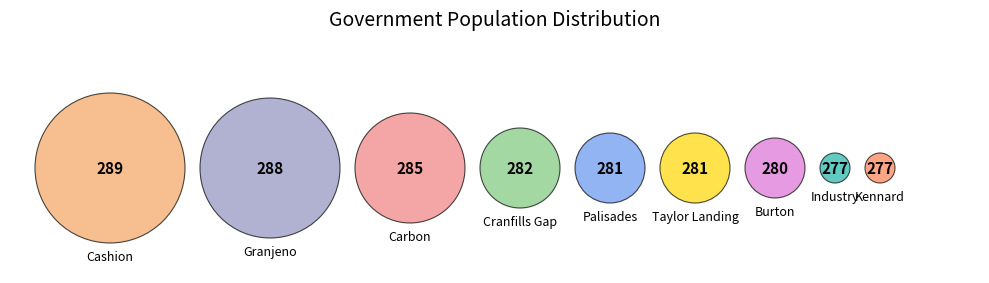

What is the ratio of the value at Industry to the value at Carbon?

1.0